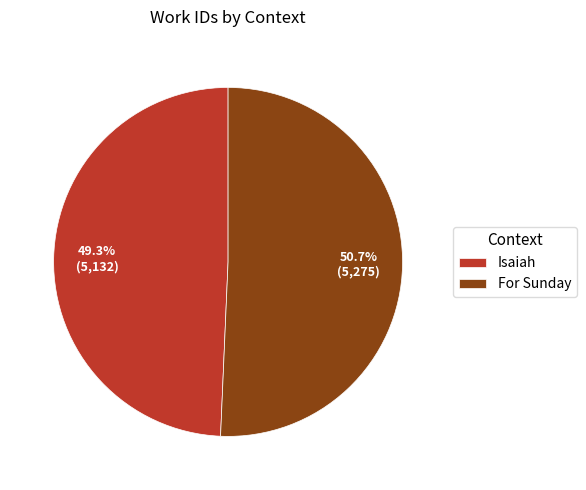

Which category has the smallest portion of the pie?

Isaiah